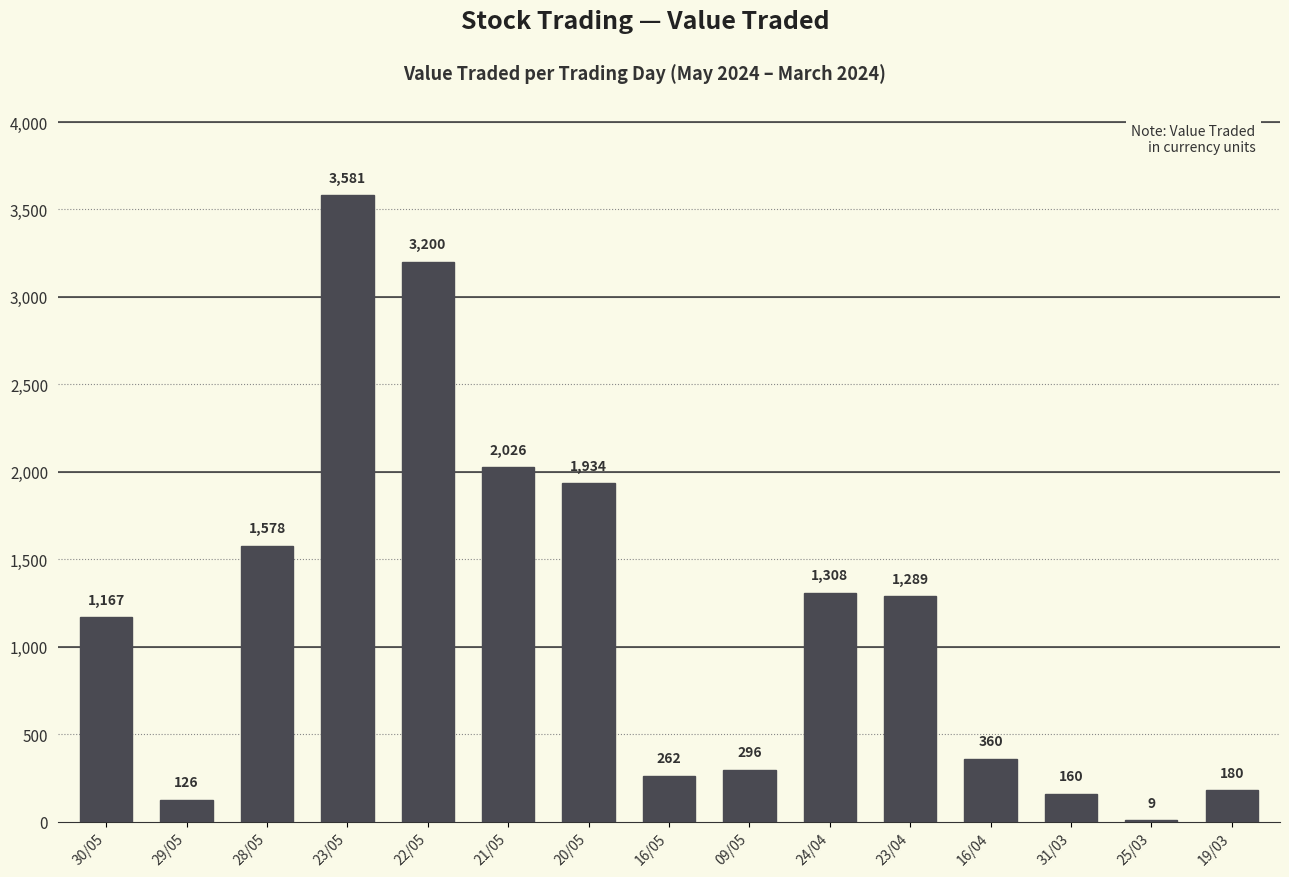

What is the average value?

1165